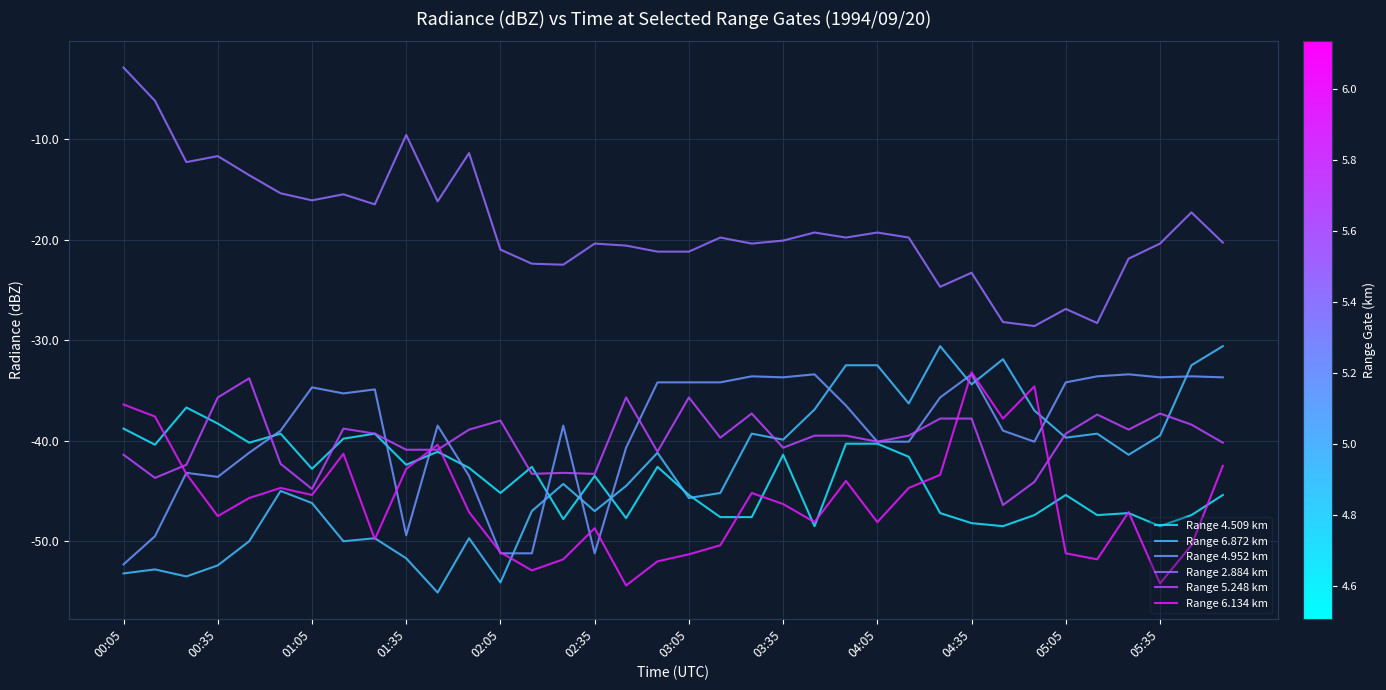

True or false: Range 2.884 km and Range 6.872 km cross at least once.

False